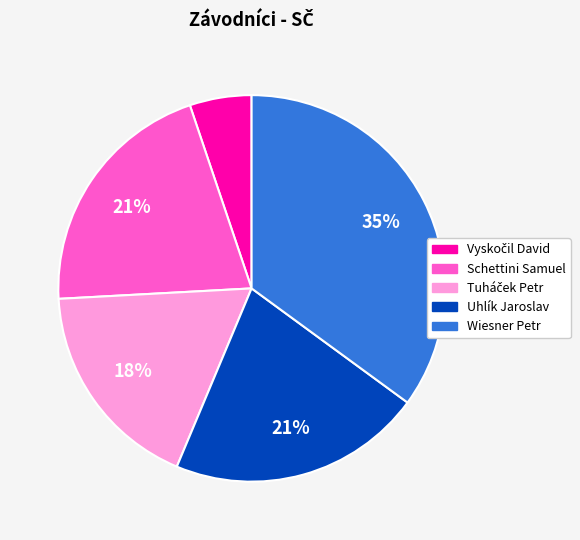

What is the ratio of the value at Uhlík Jaroslav to the value at Schettini Samuel?

1.0